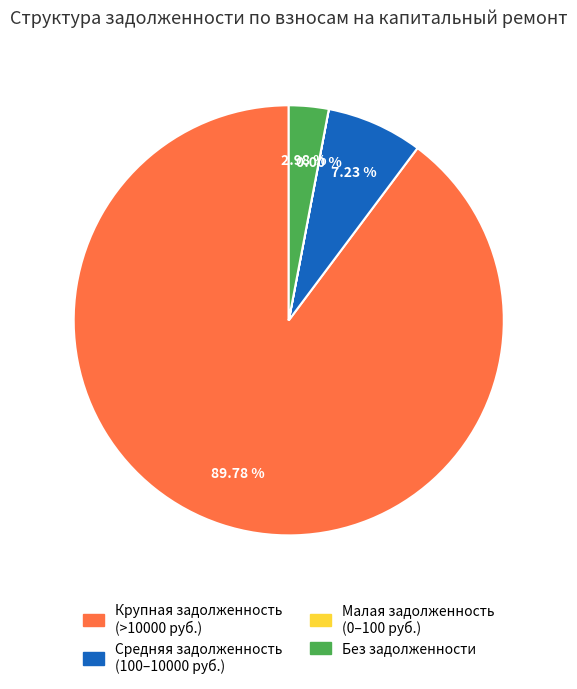

Between Крупная задолженность (>10000 руб.) and Без задолженности, which is larger?

Крупная задолженность (>10000 руб.)